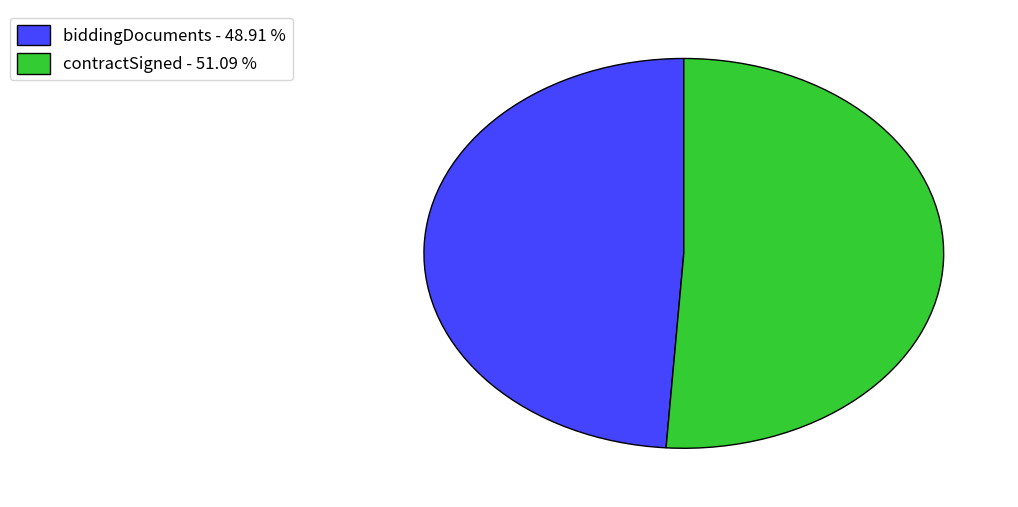

What is the ratio of the value at contractSigned - 51.09 % to the value at biddingDocuments - 48.91 %?

1.0